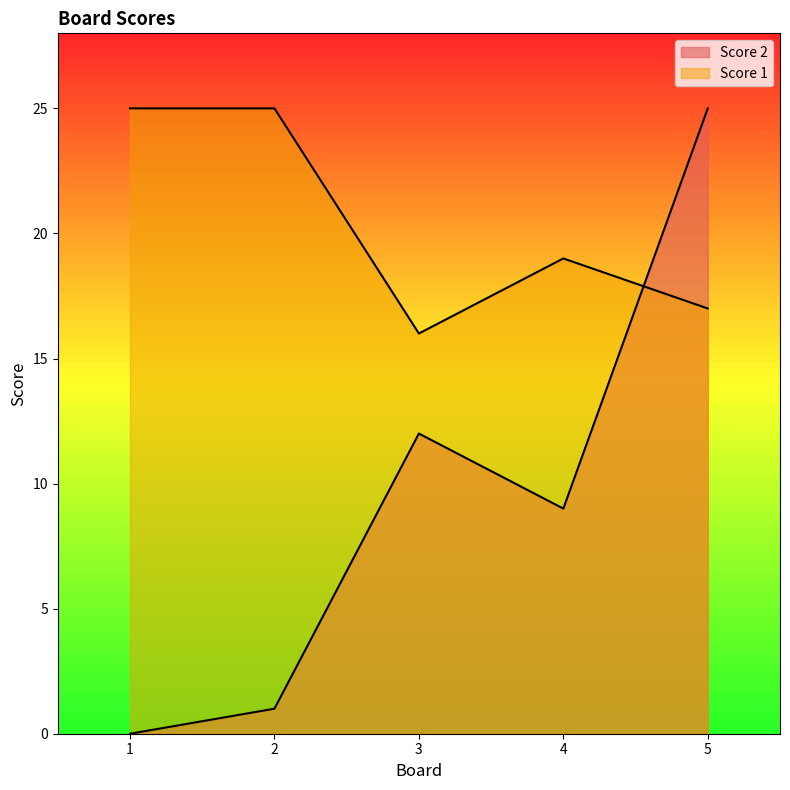

How many lines are shown in the chart?

2